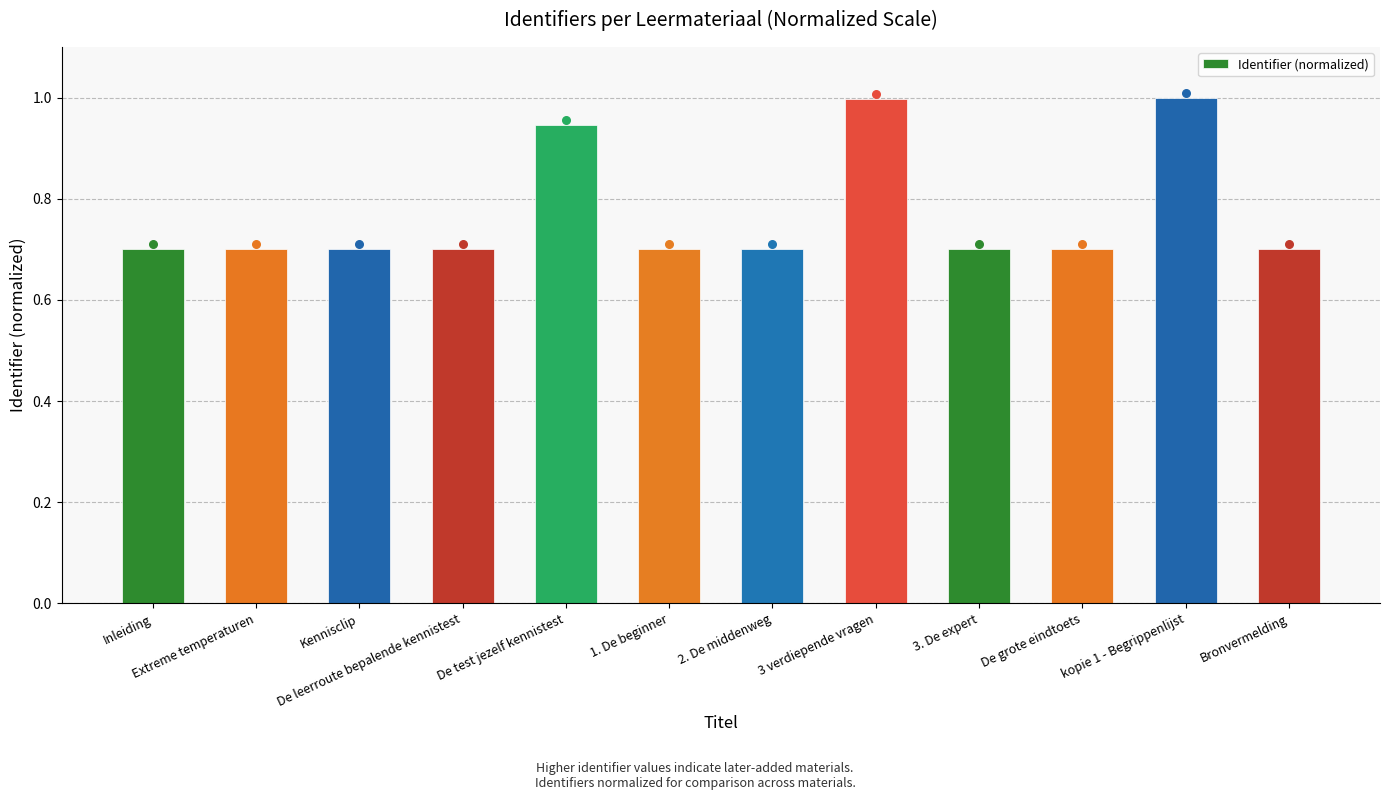

What is the change in value from Inleiding to 3 verdiepende vragen?

+0.3